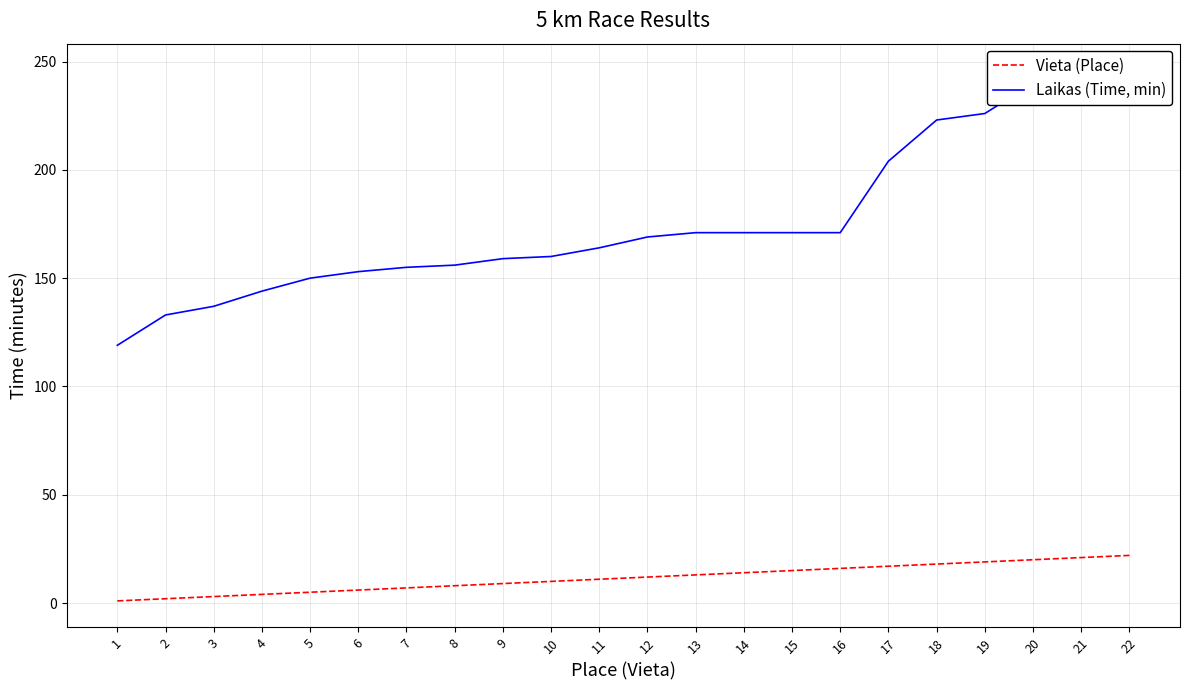

True or false: Laikas (Time, min) and Vieta (Place) cross at least once.

False